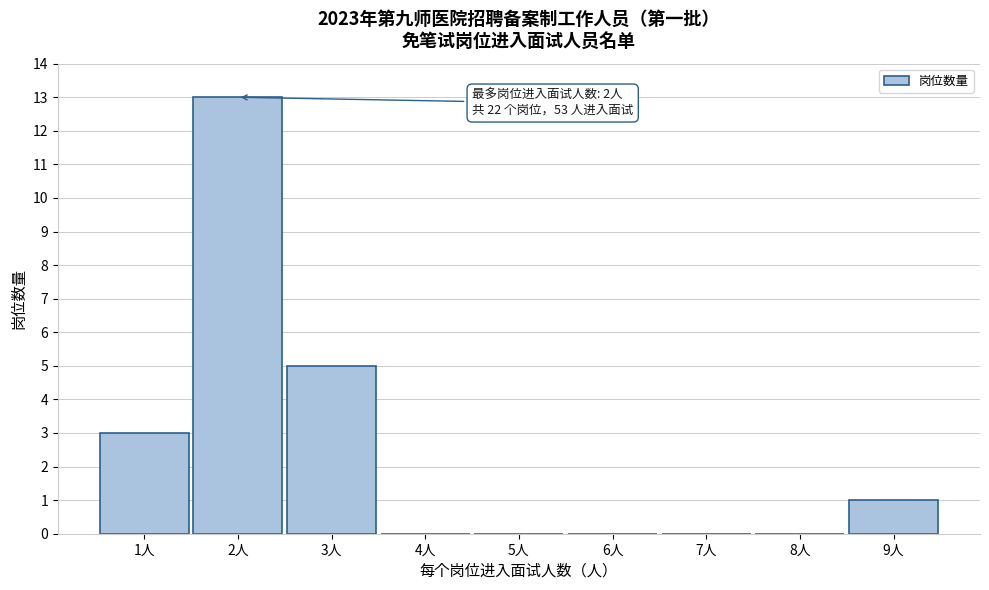

Which range on the x-axis has the tallest bar?

1.5 to 2.5